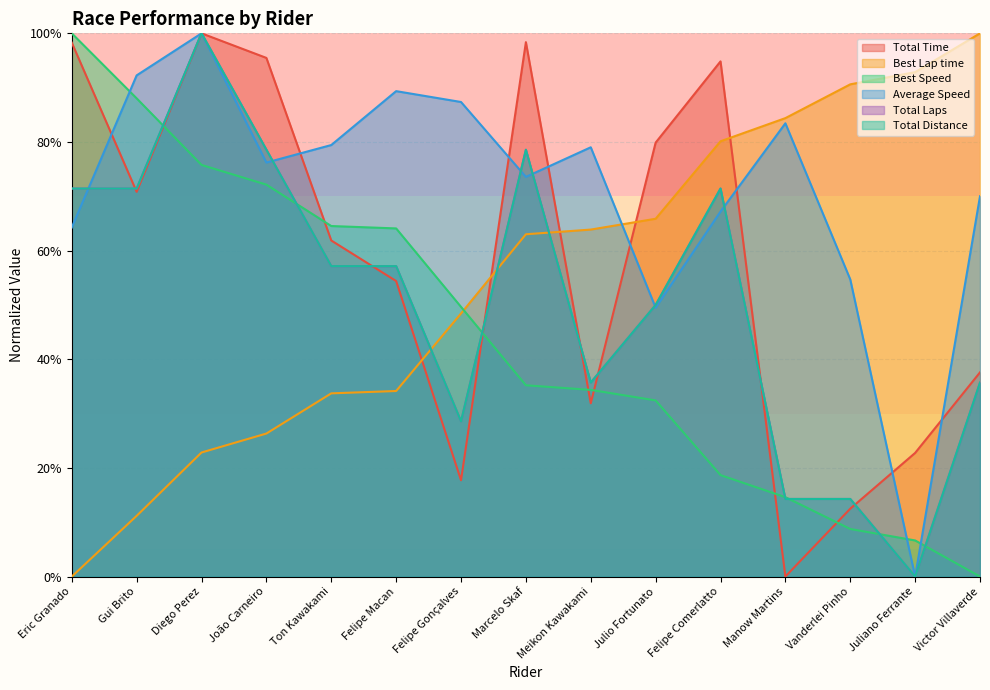

Which series has the widest spread of values?

Total Time